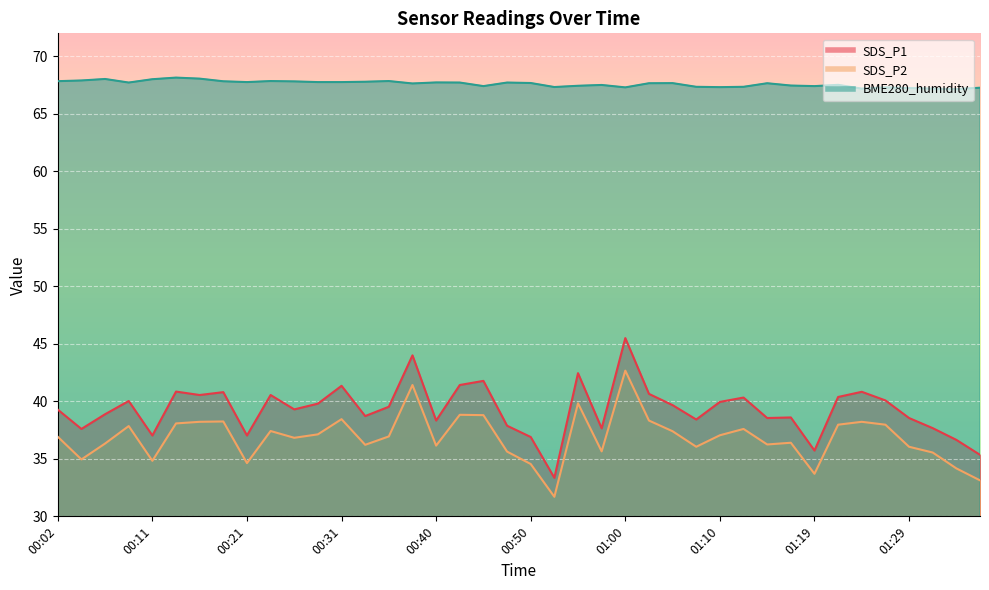

Which series has the largest total across all categories?

BME280_humidity